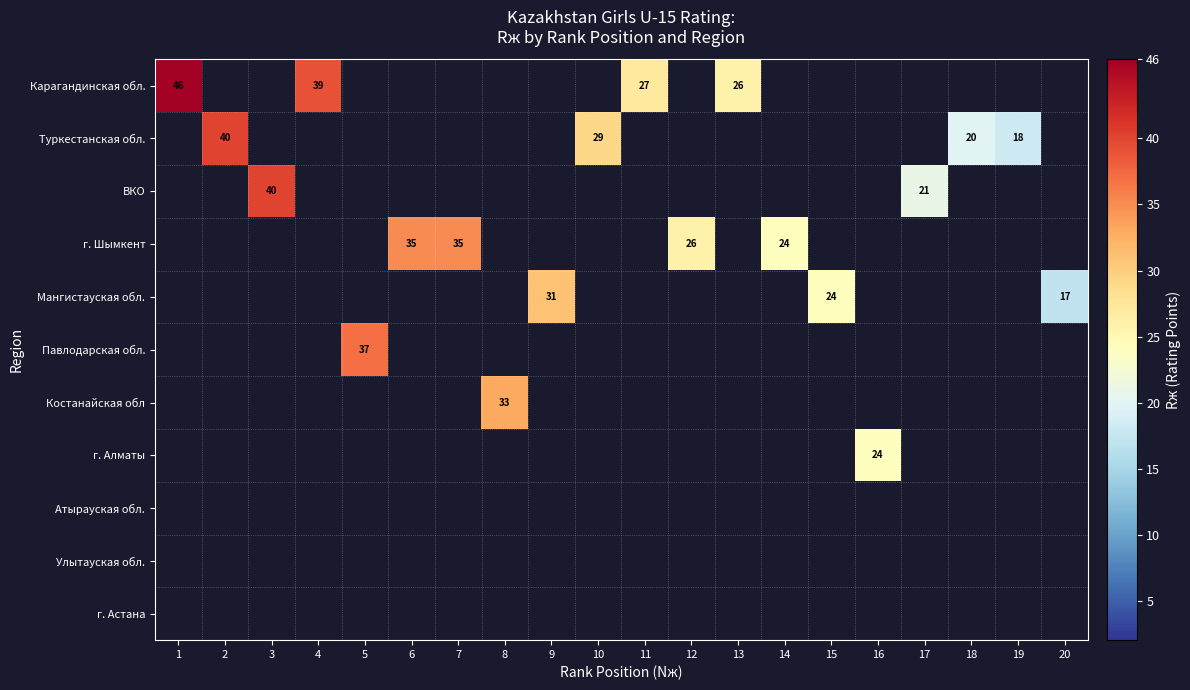

At how many categories does at least one series exceed 18?

18